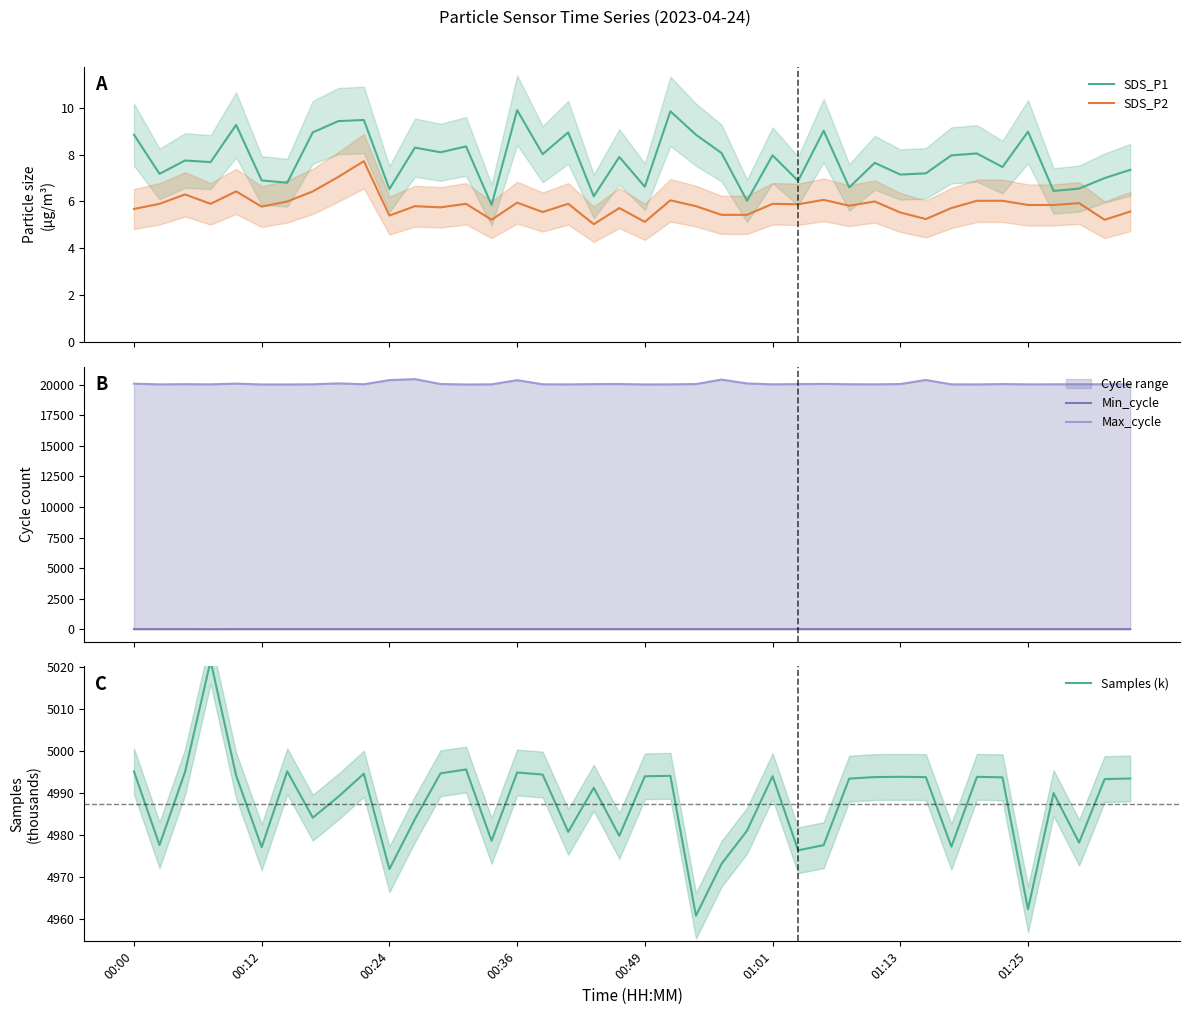

What position from the right is 12?

28